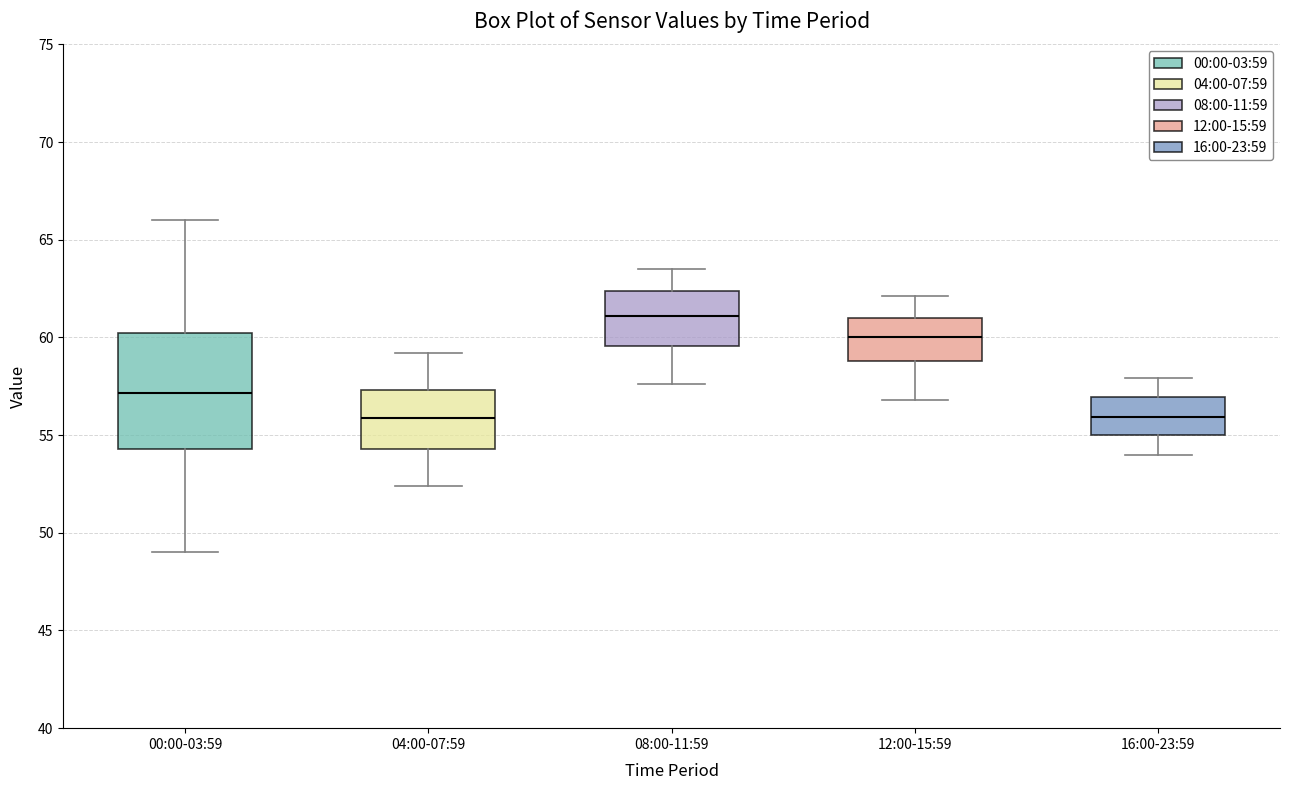

Reading left to right, read every box against the y-axis: the position of its median line, the range the box covers, and the ends of its whiskers. The values are not printed on the chart, so give them approximately, as read against the axis.

00:00-03:59: median 57.0, box 54.5 to 60.0, whiskers 49.0 to 66.0
04:00-07:59: median 56.0, box 54.5 to 57.5, whiskers 52.5 to 59.0
08:00-11:59: median 61.0, box 59.5 to 62.5, whiskers 57.5 to 63.5
12:00-15:59: median 60.0, box 59.0 to 61.0, whiskers 57.0 to 62.0
16:00-23:59: median 56.0, box 55.0 to 57.0, whiskers 54.0 to 58.0